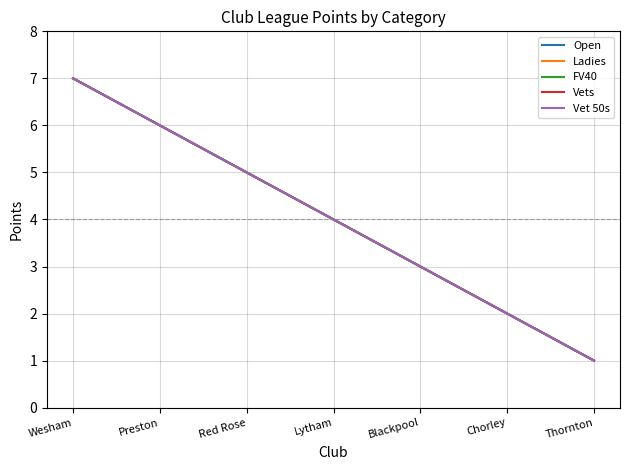

Is this an area chart (filled region under the line)?

No